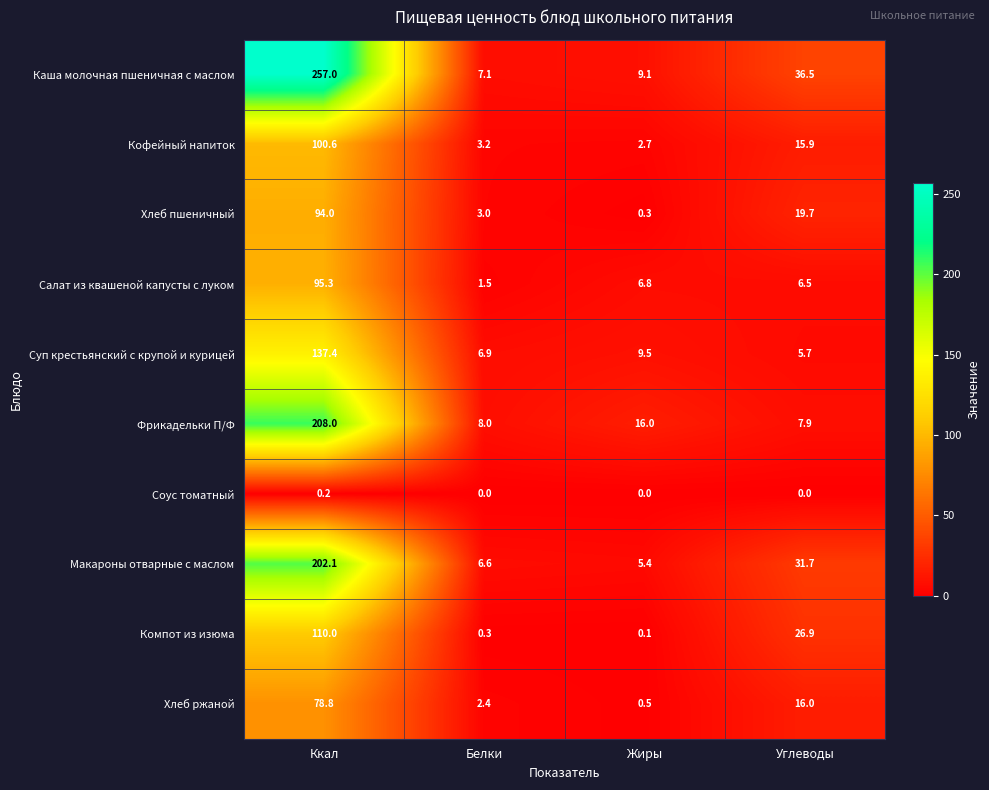

What is the sum of all Каша молочная пшеничная с маслом values?

309.7